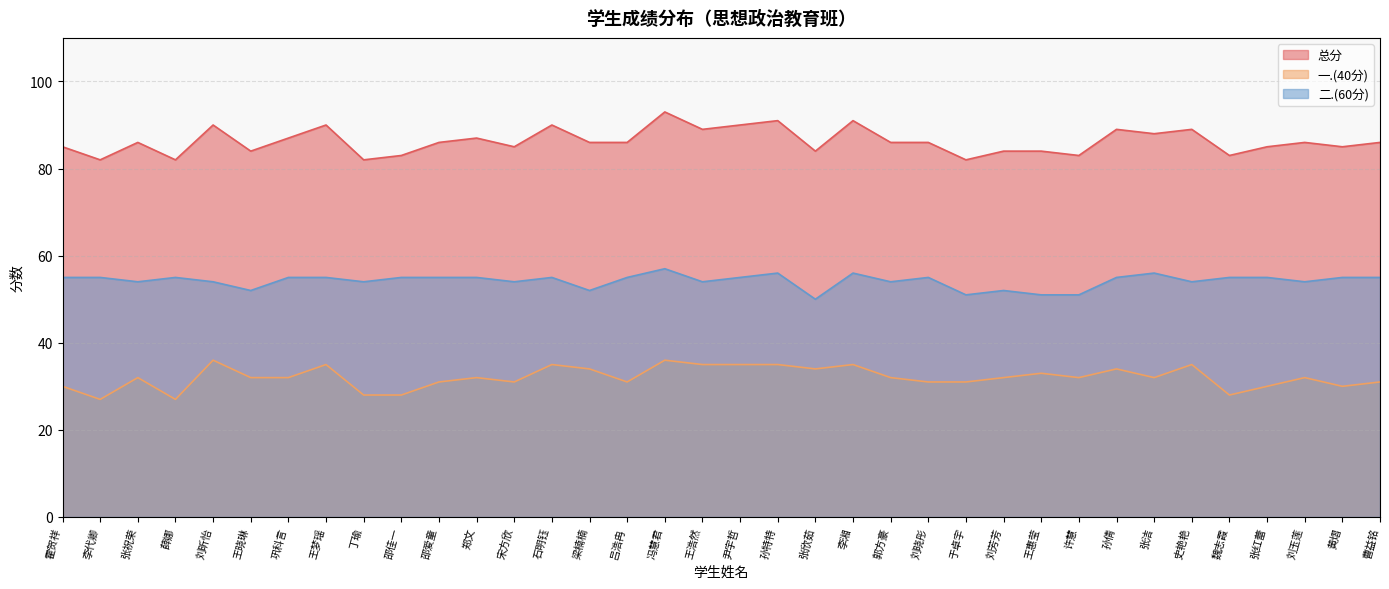

Where does the 一.(40分) series first go above 32?

刘昕怡